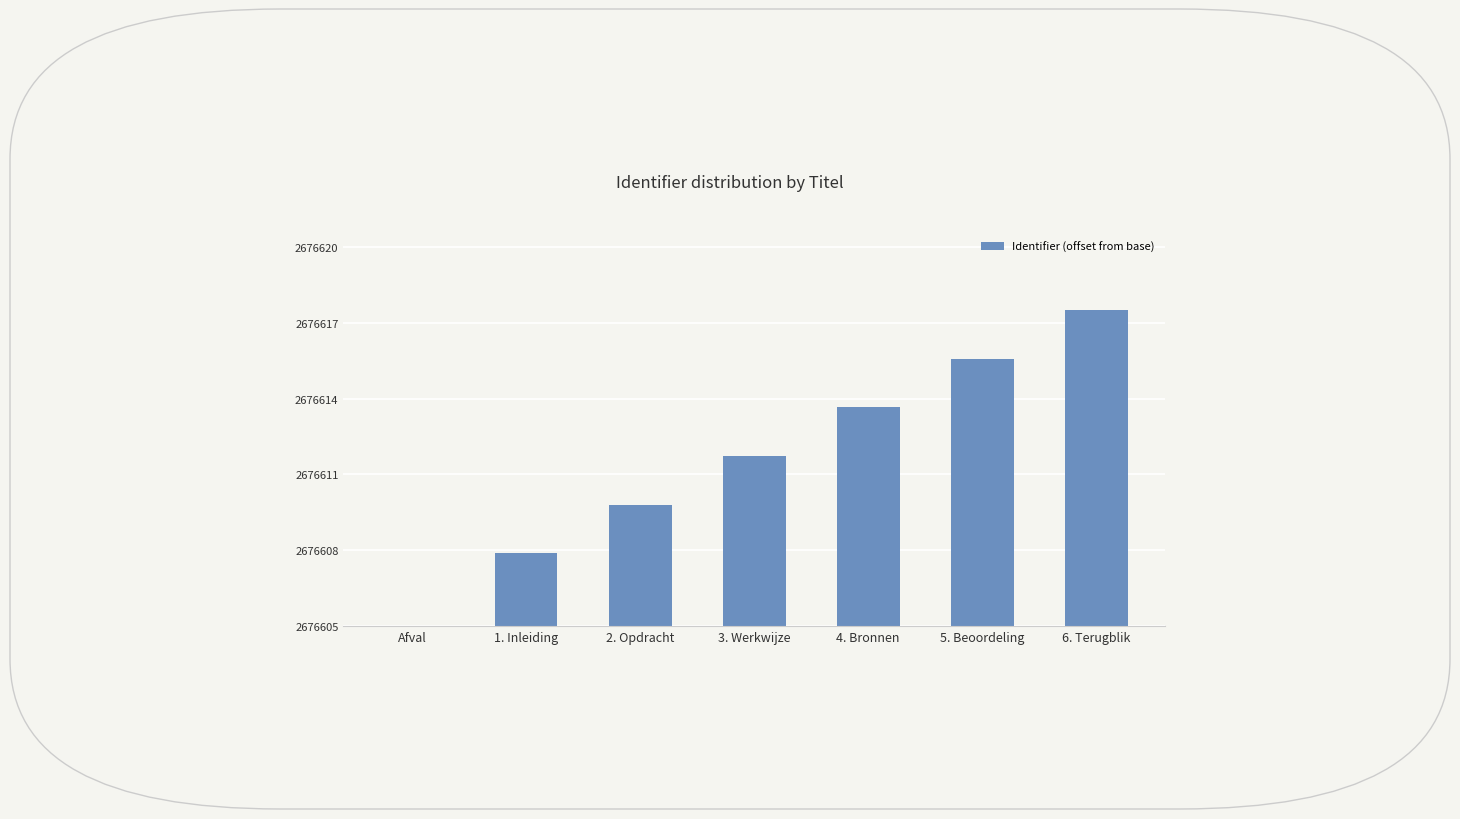

True or false: the data shows 11 at 5. Beoordeling.

True